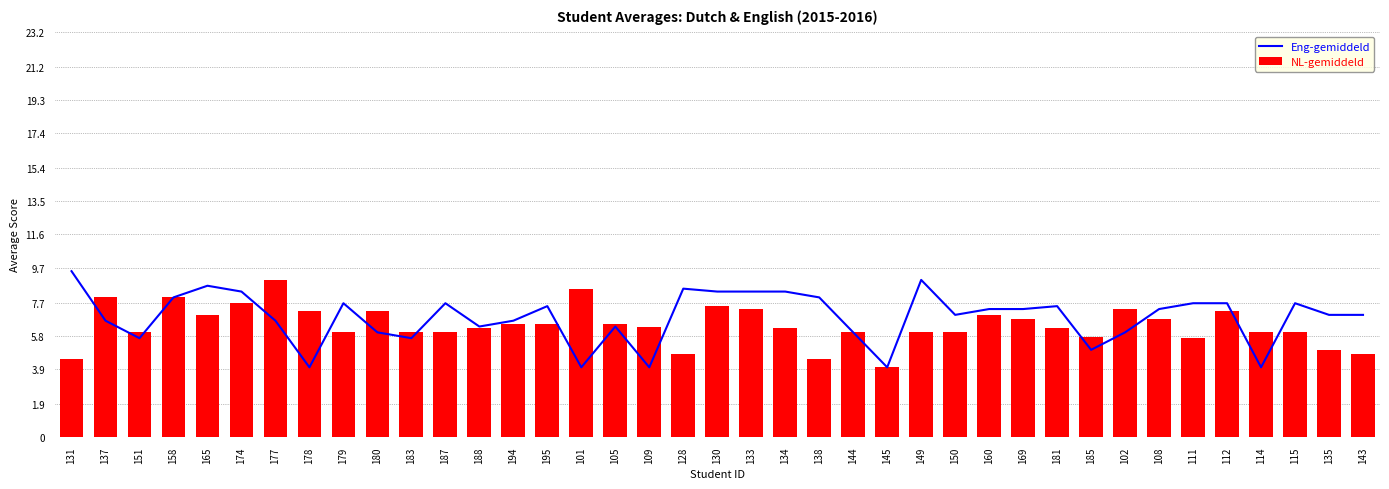

What are all the series names shown in the legend?

Eng-gemiddeld, NL-gemiddeld